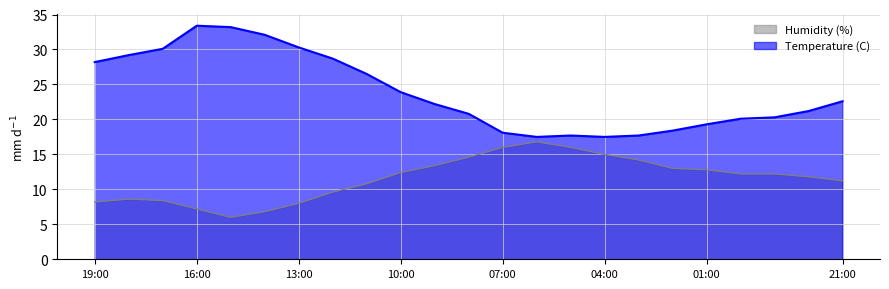

Reading left to right, what are all the values shown in this chart?

Temperature (C): 28.2	29.2	30.1	33.4	33.2	32.1	30.3	28.7	26.5	23.9	22.2	20.8	18.1	17.5	17.7	17.5	17.7	18.4	19.3	20.1	20.3	21.2	22.6
Humidity (%): 8.2	8.6	8.4	7.2	6.0	6.8	8.0	9.6	10.8	12.4	13.4	14.6	16.0	16.8	16.0	15.0	14.2	13.0	12.8	12.2	12.2	11.8	11.2